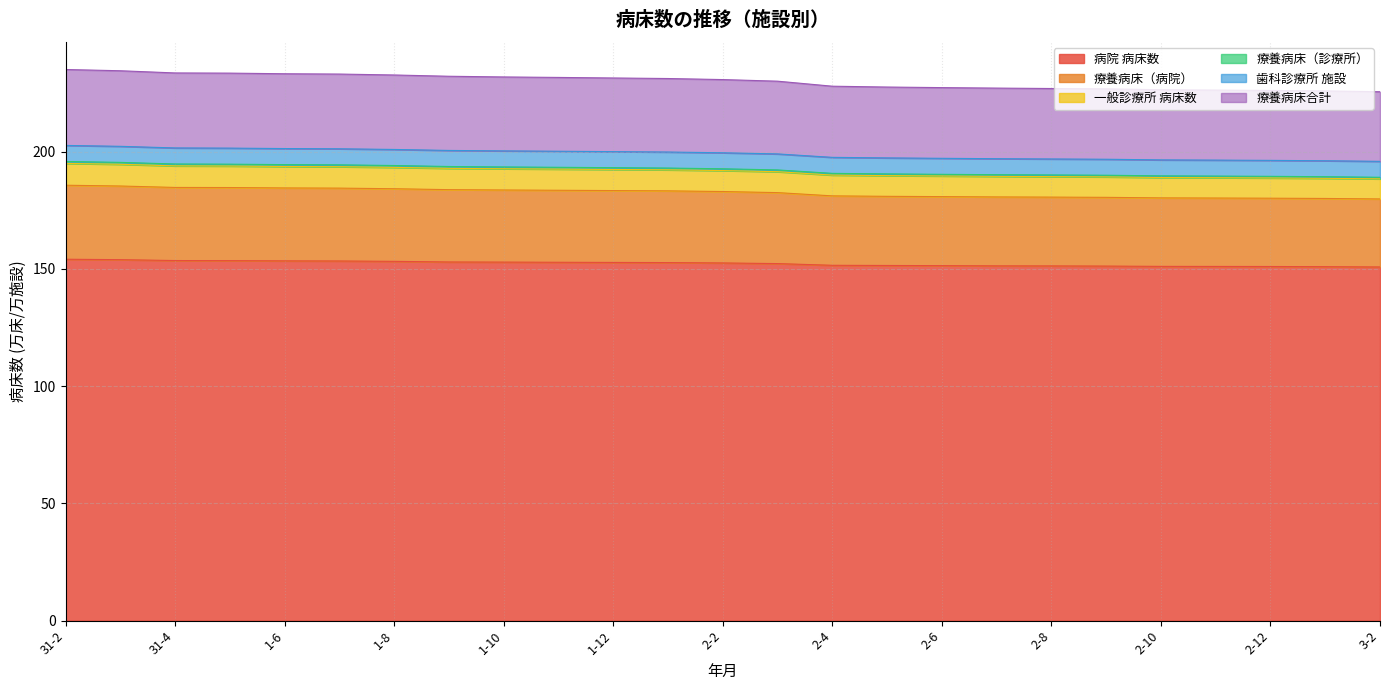

What is the minimum value for 病院 病床数?

150.8